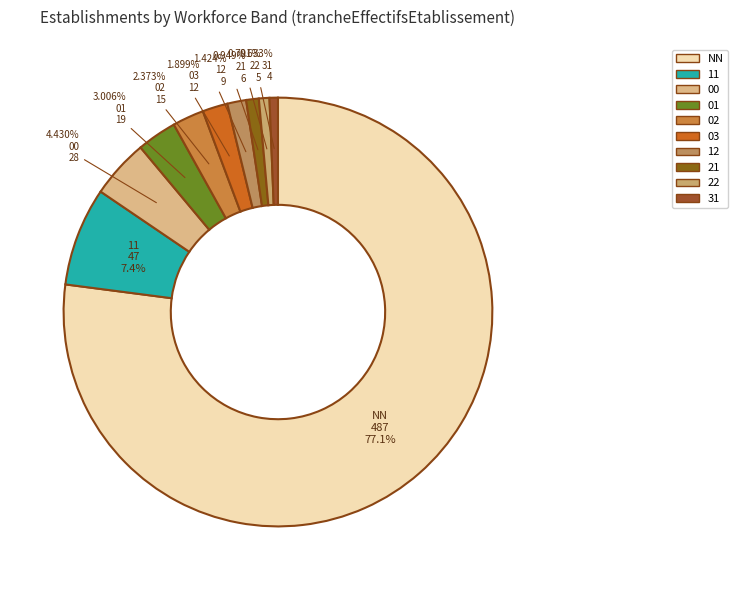

Which slice represents more than half of the pie?

NN